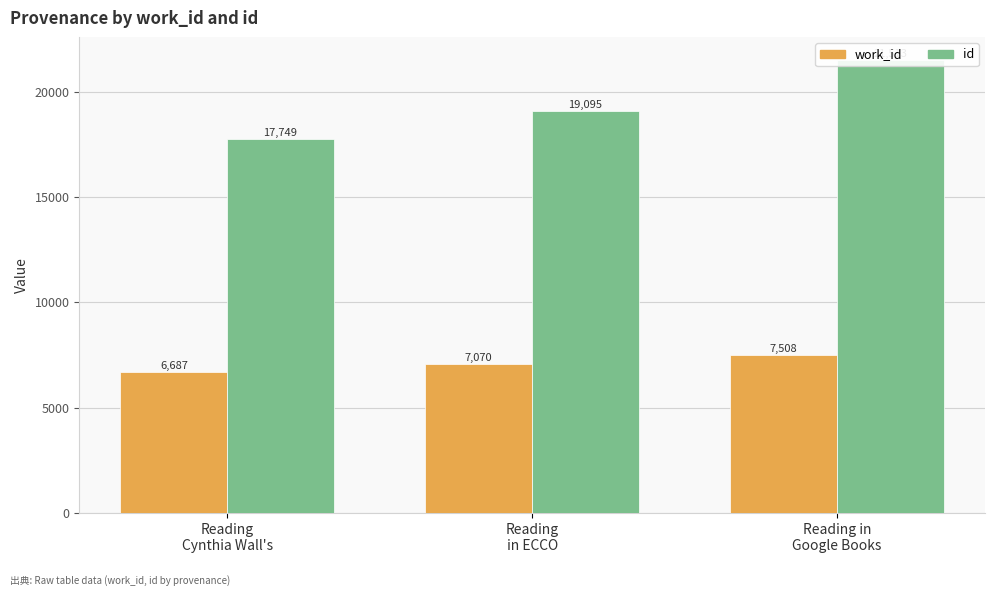

What position from the right is Reading in
Google Books?

1